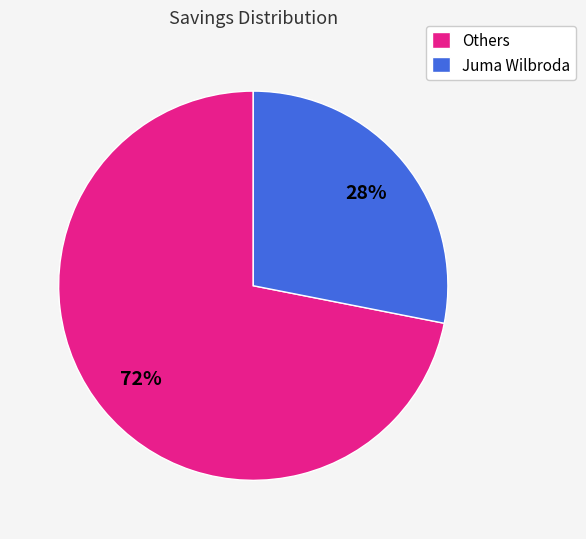

Rank the categories by value from highest to lowest.

Others, Juma Wilbroda